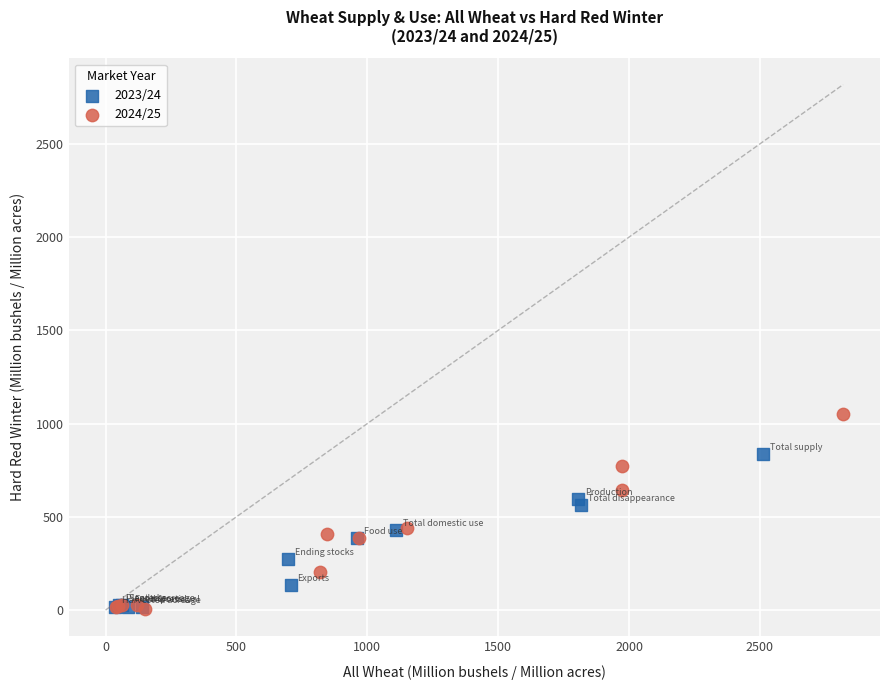

Which series reaches the maximum Y coordinate?

2024/25